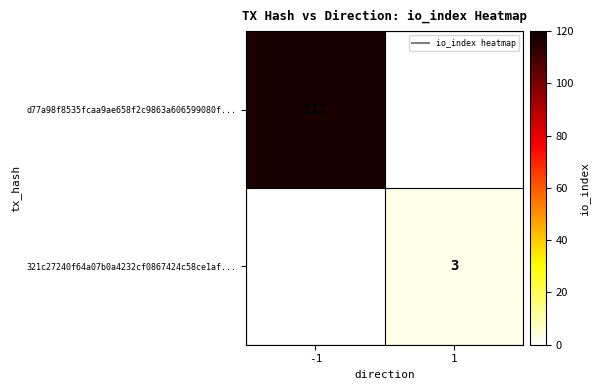

At which label is d77a98f8535fcaa9ae658f2c9863a606599080f... closest to 117?

-1